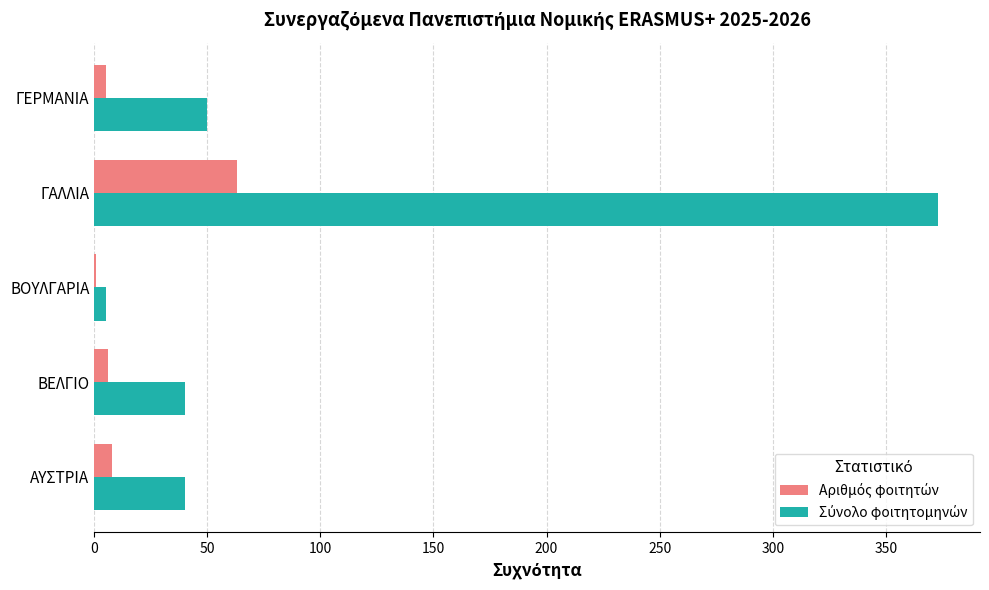

At which category is the sum across all series the highest?

ΓΑΛΛΙΑ